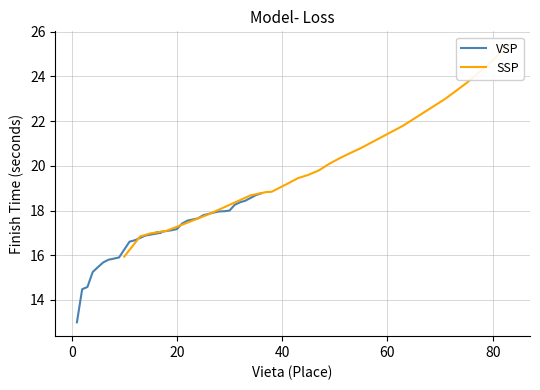

True or false: VSP has more than 0 points higher than both neighbors.

False